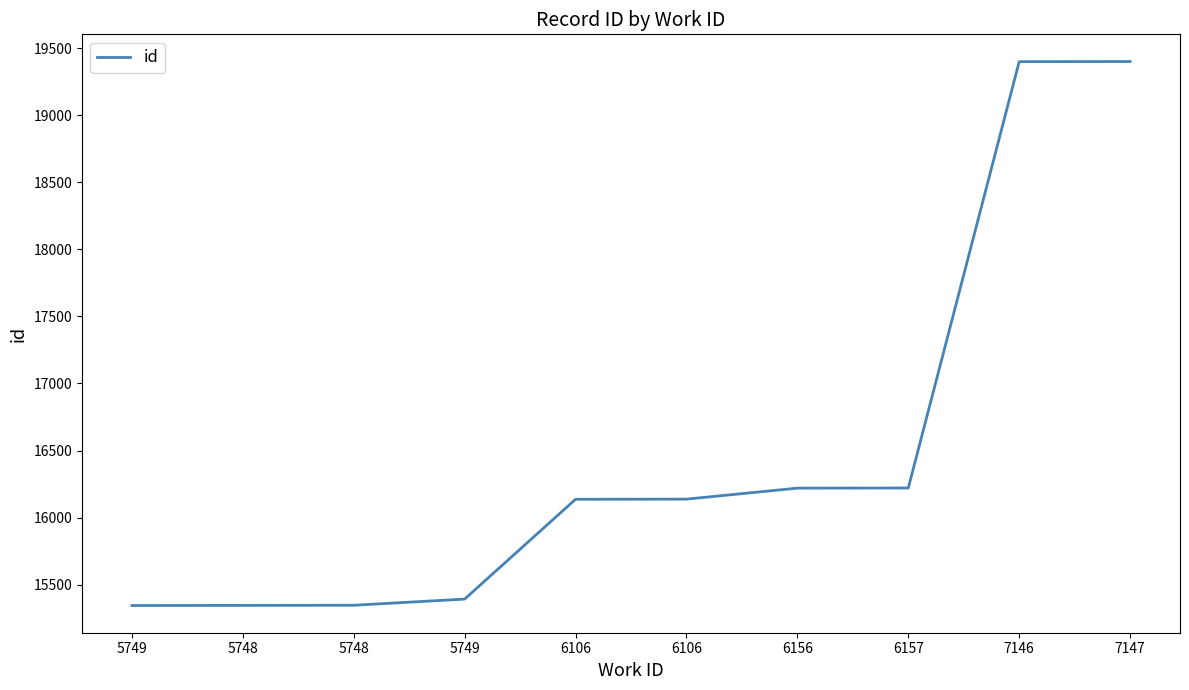

Is it true that the value at 7147 is 19400?

True